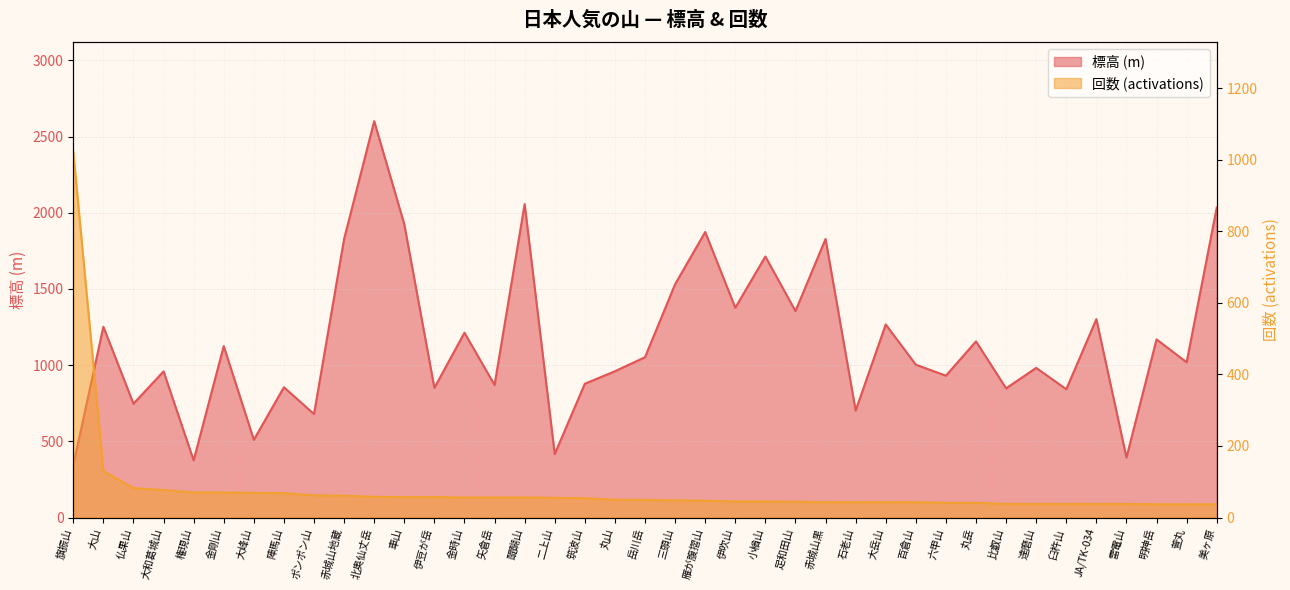

The value of 標高 (m) at 伊豆が岳 is 851. True or false?

True